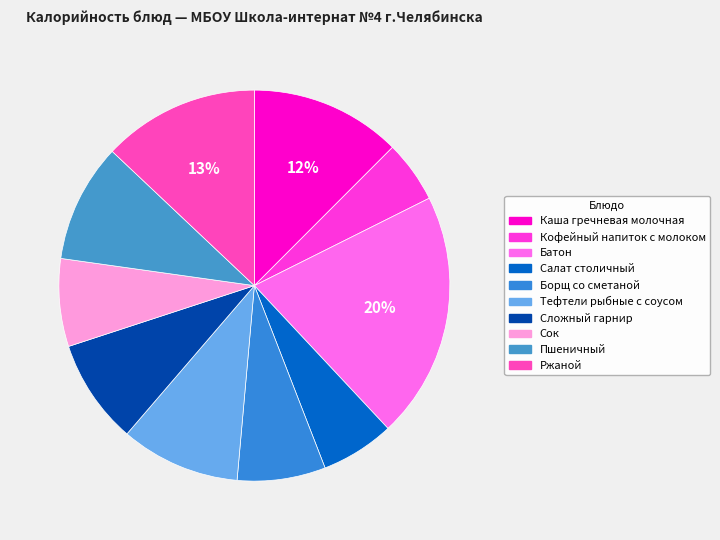

Which has a higher value, Салат столичный or Борщ со сметаной?

Борщ со сметаной